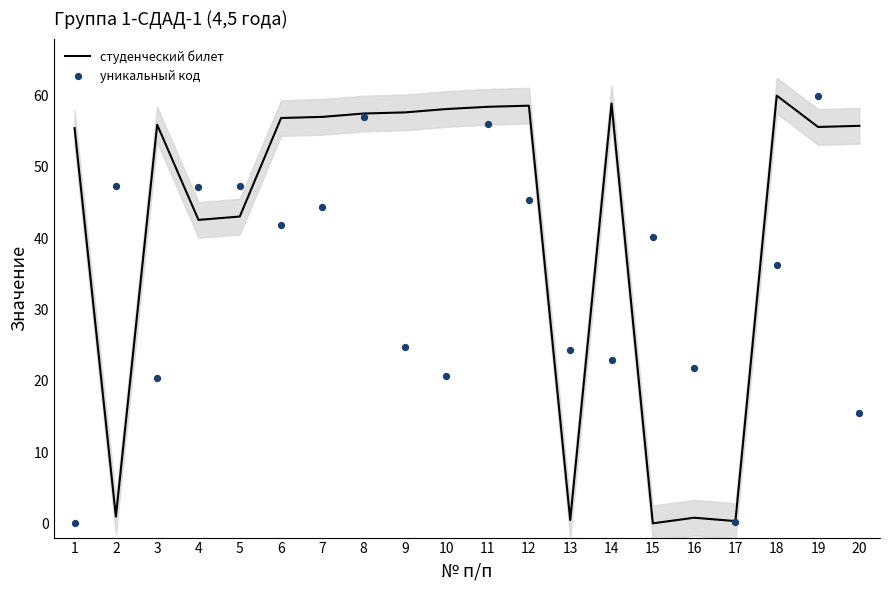

Which series contains the highest Y value?

студенческий билет